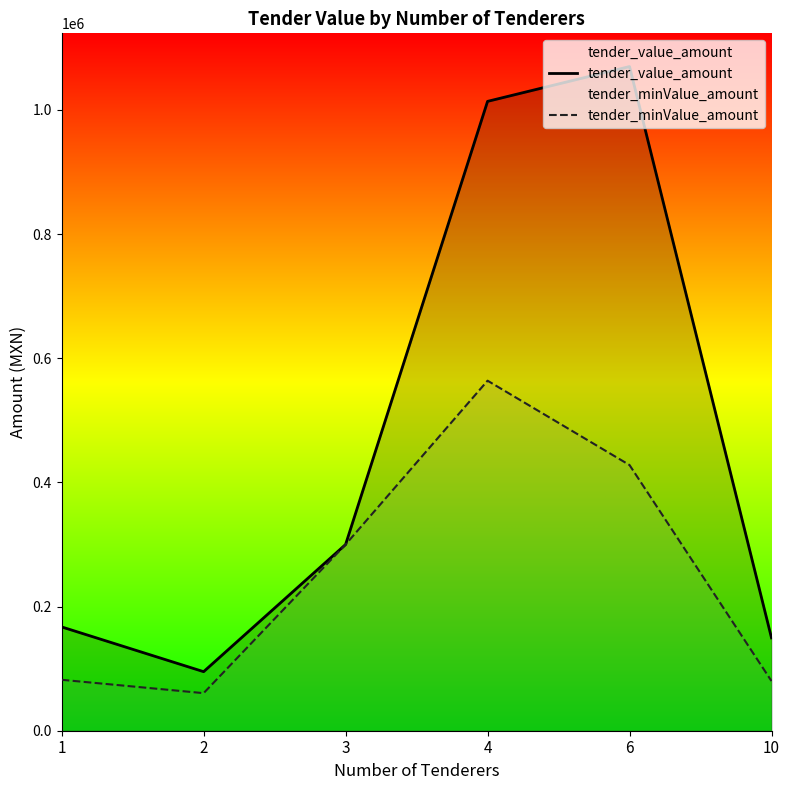

The tender_value_amount series shows 1070000.0 at 6. True or false?

True